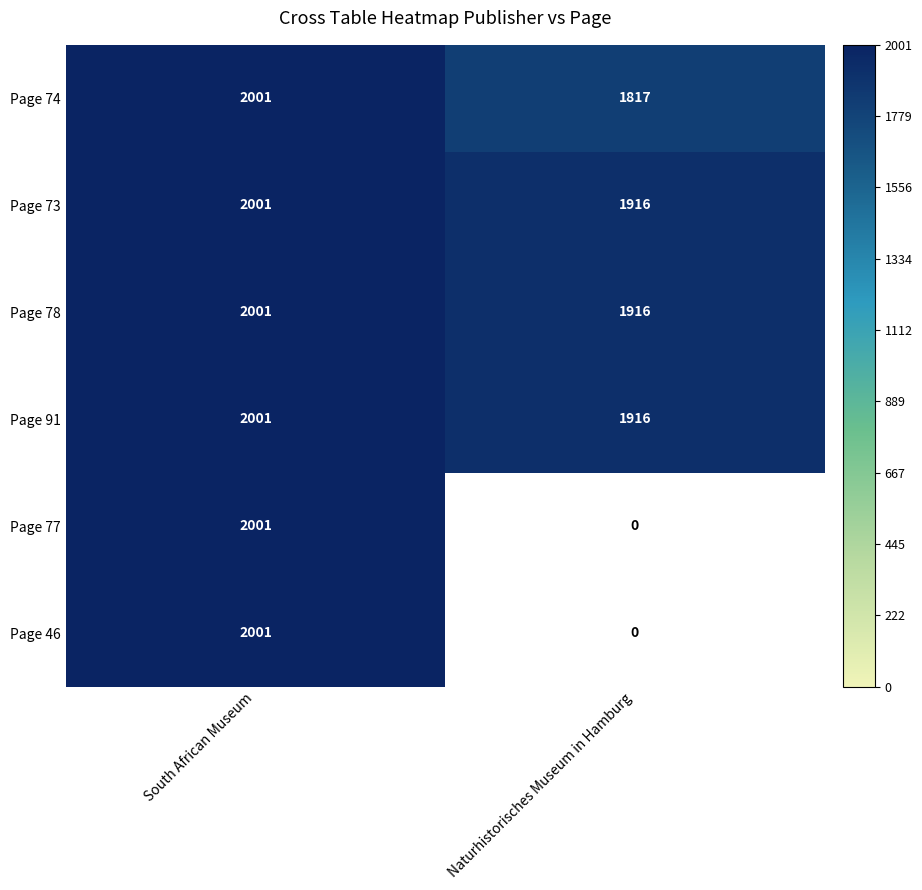

The Page 91 series shows 2001 at South African Museum. True or false?

True